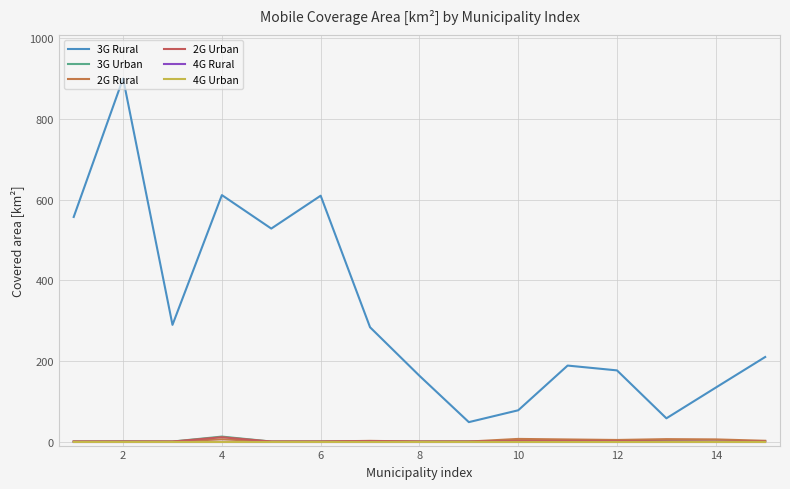

Does the chart have visible grid lines?

Yes